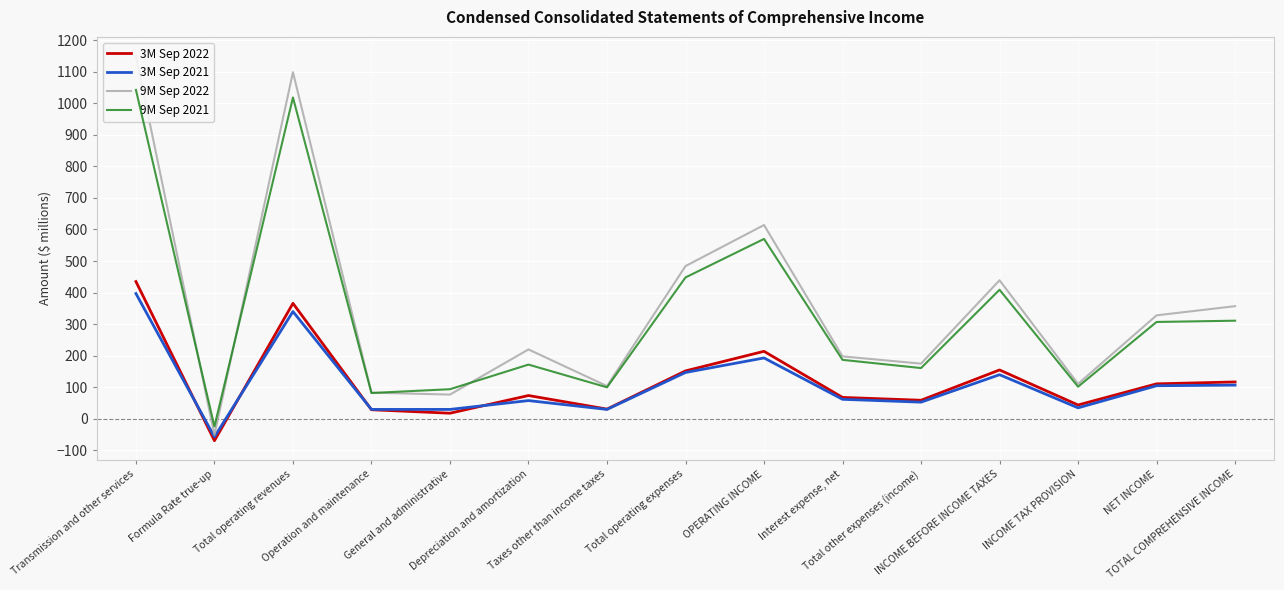

Which series has the largest range (max minus min)?

9M Sep 2022